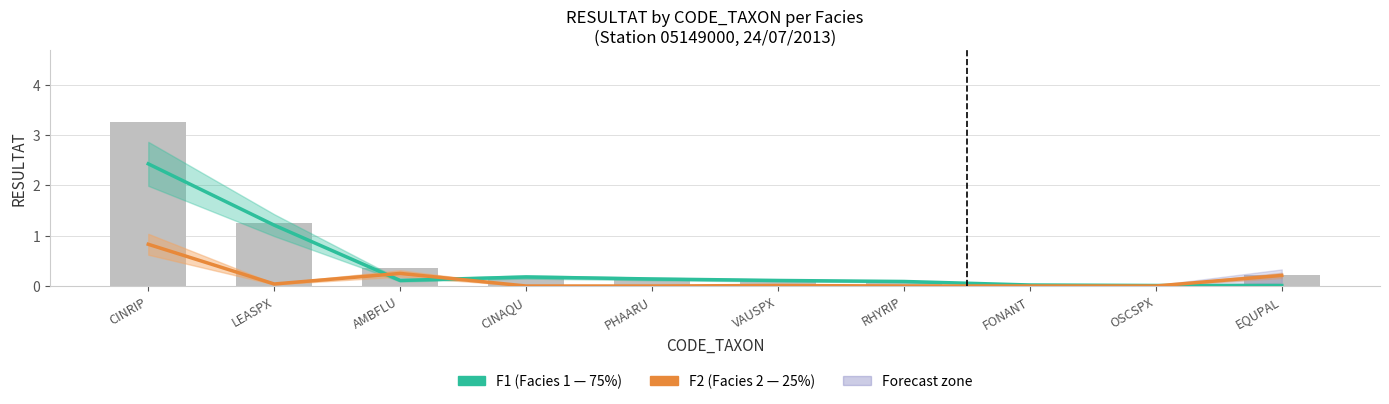

What is the label of the 4th bar from the right?

RHYRIP